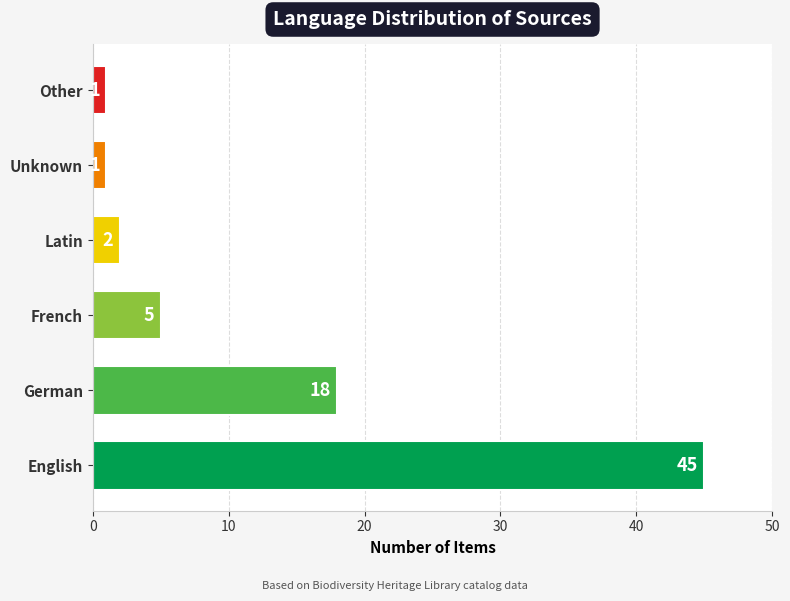

How many data points are less than 5?

3